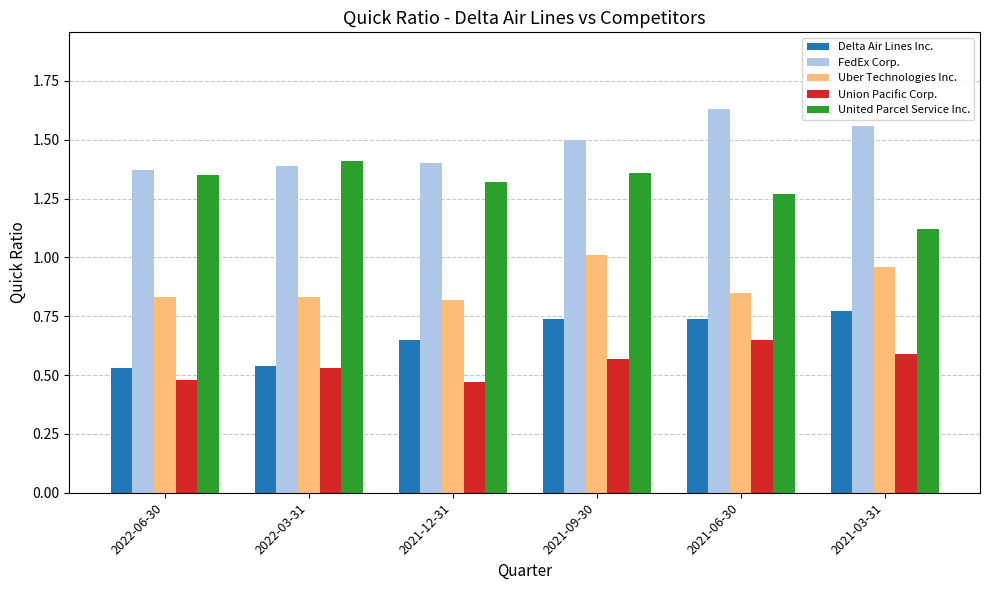

Rank the series at 2021-12-31 from lowest to highest value.

Union Pacific Corp., Delta Air Lines Inc., Uber Technologies Inc., United Parcel Service Inc., FedEx Corp.